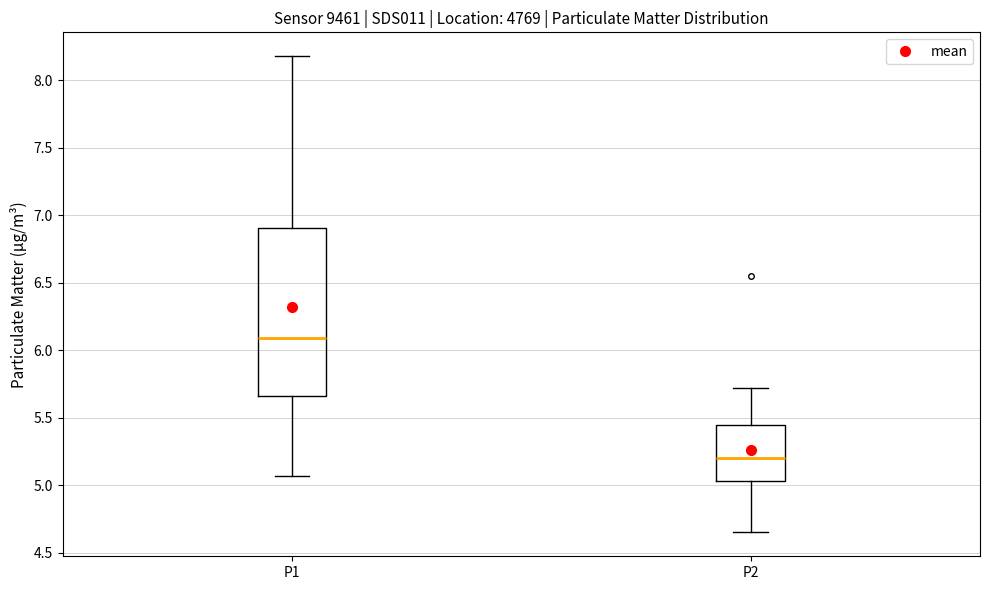

Reading left to right, transcribe this box plot: for each box, give where its median line is, the range the box spans, and where its two whiskers end, as read against the y-axis. The values are not printed on the chart, so give them approximately, as read against the axis.

P1: median 6.10, box 5.65 to 6.90, whiskers 5.05 to 8.20
P2: median 5.20, box 5.05 to 5.45, whiskers 4.65 to 5.70